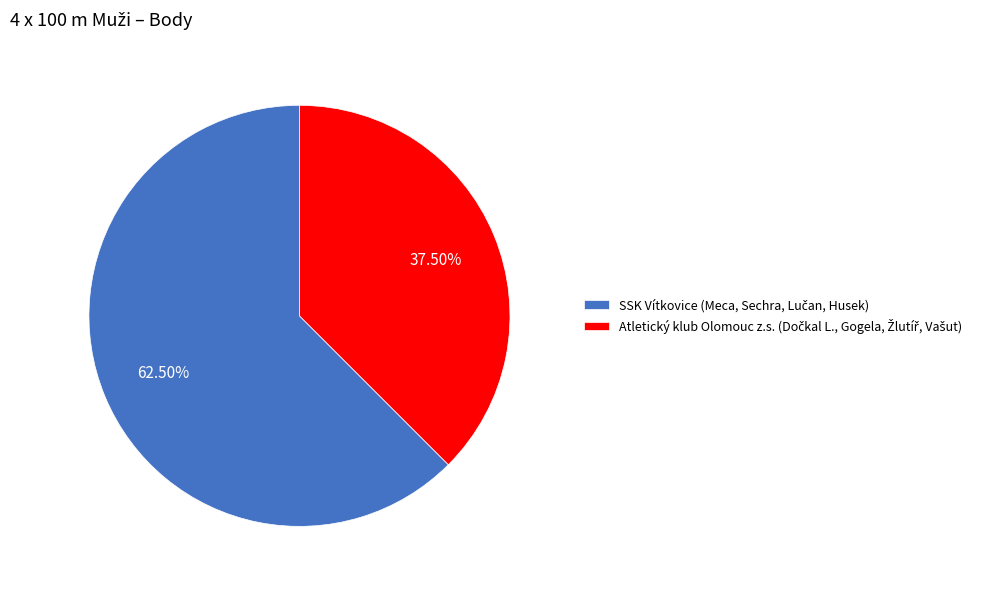

Is there a majority slice in this chart?

Yes